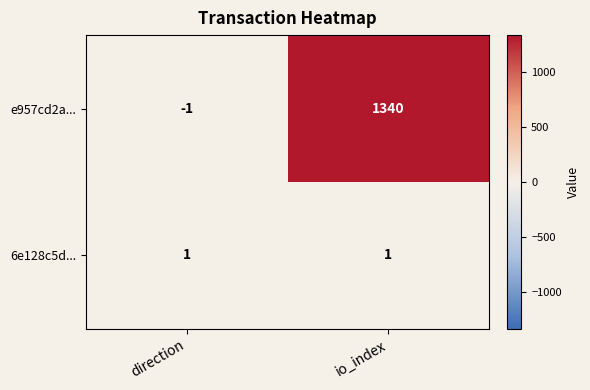

Rank the series by their average value, from highest to lowest.

e957cd2a..., 6e128c5d...